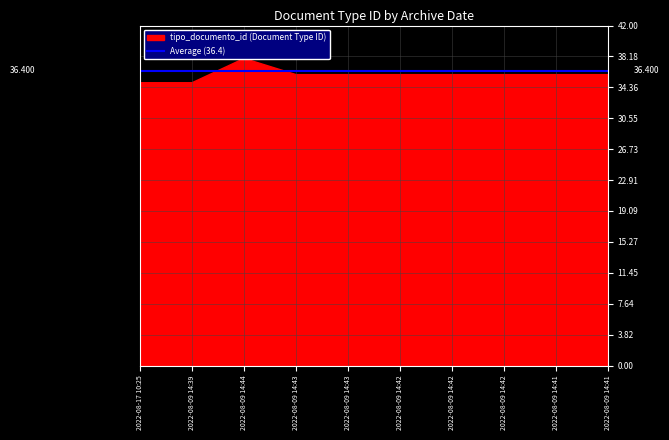

Which category has the highest value across all series?

2022-08-09 14:44